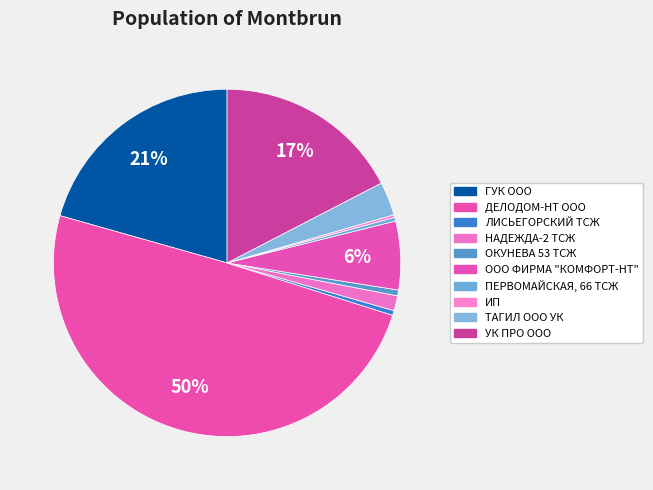

To the nearest percent, what is the average slice percentage?

10%